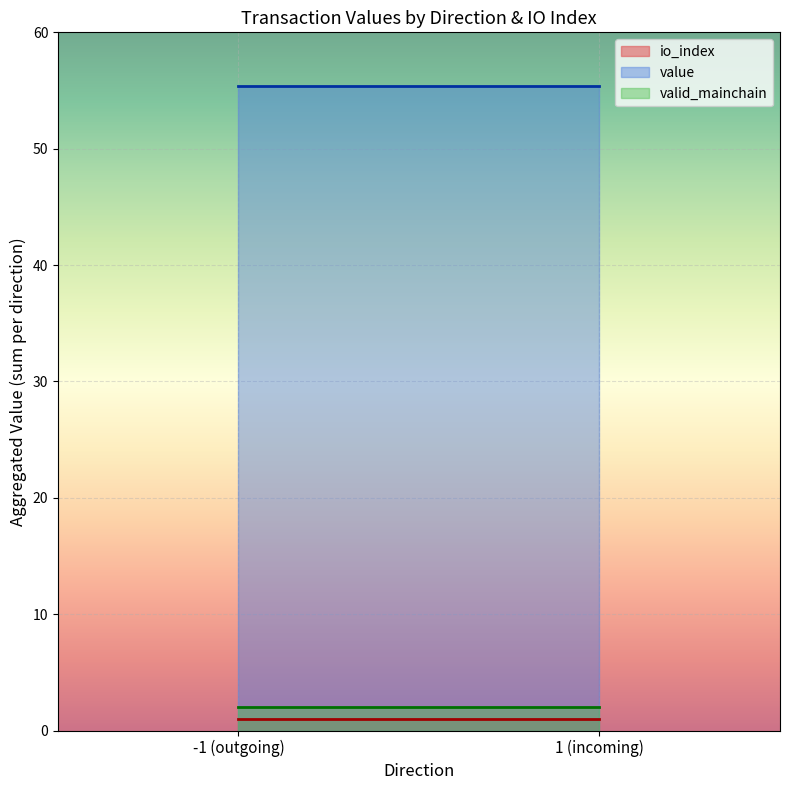

Reading left to right, transcribe all the data shown in this chart.

io_index: -1 (outgoing)=1.0	1 (incoming)=1.0
value: -1 (outgoing)=55.4	1 (incoming)=55.4
valid_mainchain: -1 (outgoing)=2.0	1 (incoming)=2.0